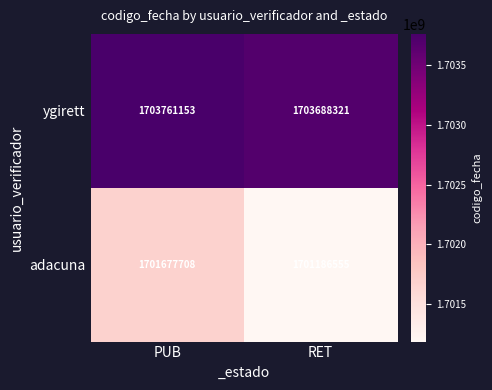

Count the number of data series in this chart.

2